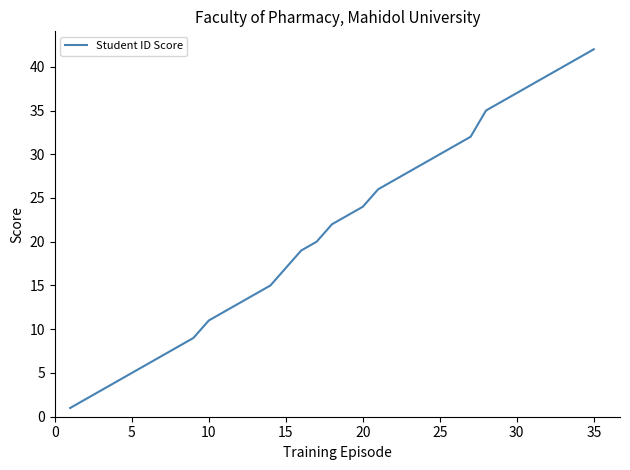

Count the number of data series in this chart.

1